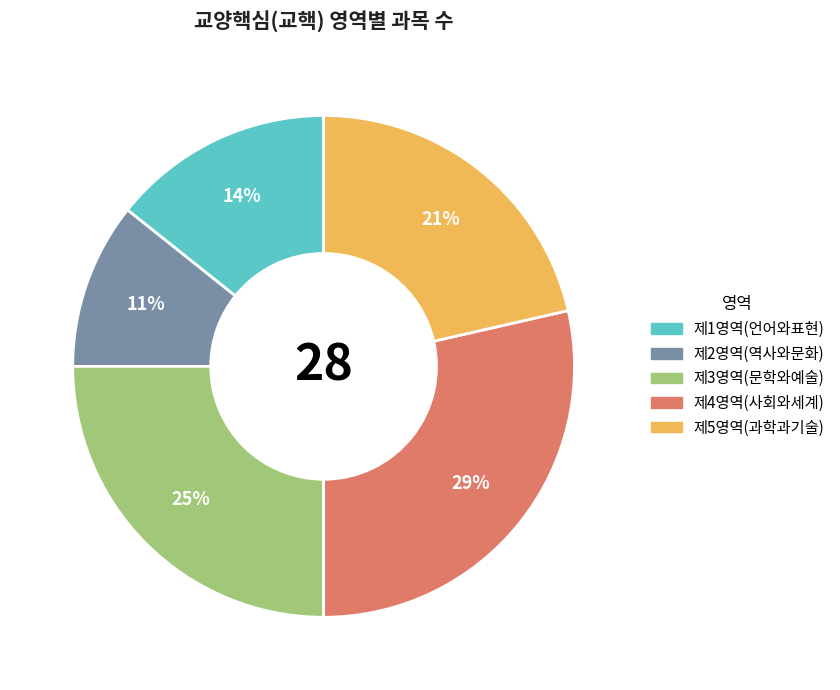

How many slices are in this pie chart?

5